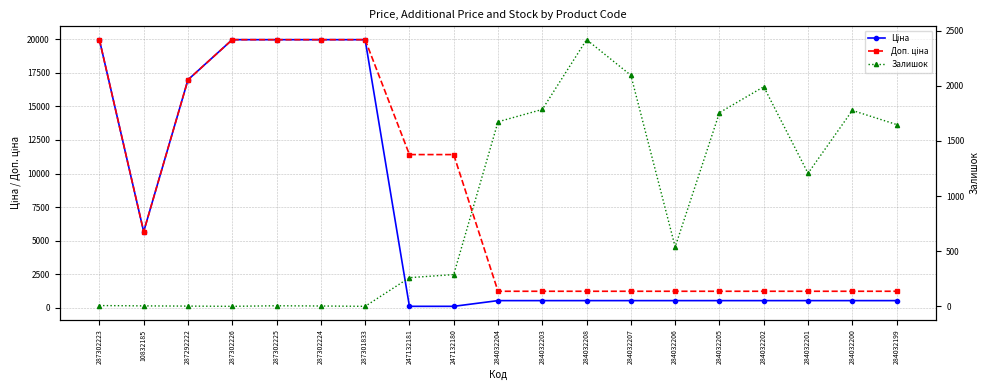

At 287302225, list the series in order from smallest to largest.

Залишок, Ціна, Доп. ціна